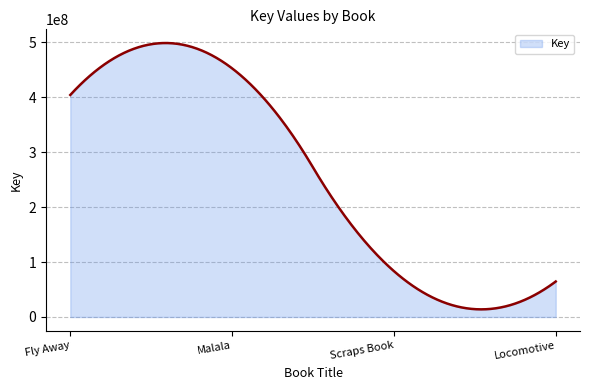

What is the difference between the maximum and minimum values?

484471949.5